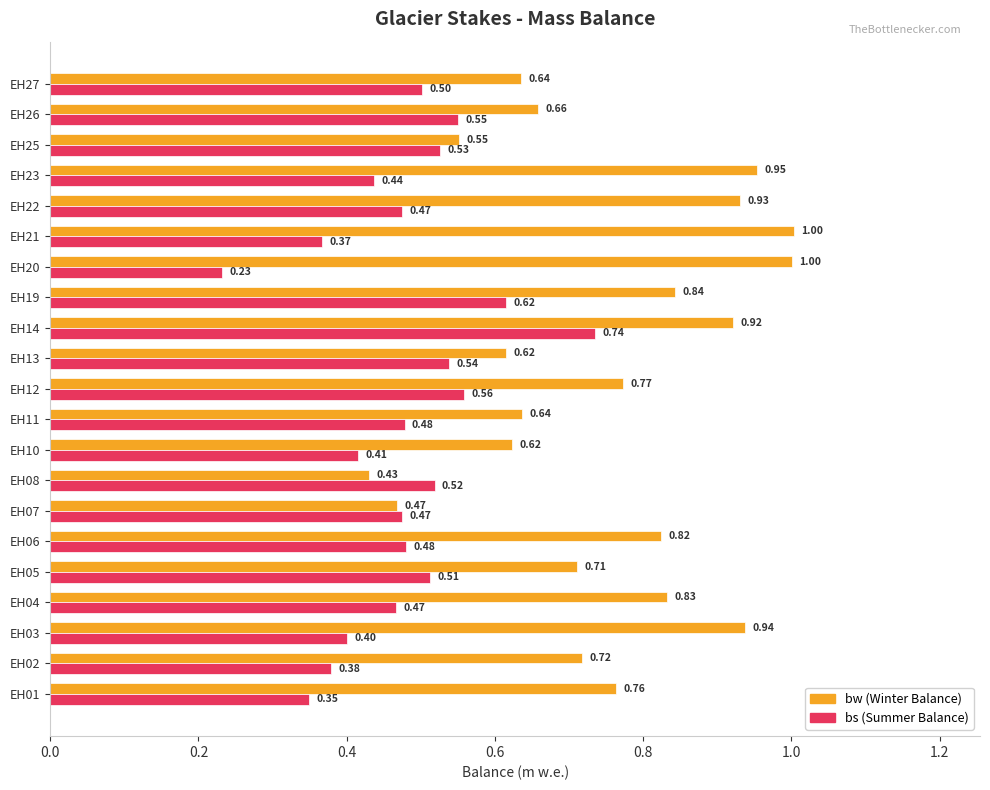

How many bs (Summer Balance) values are between 0 and 1?

21